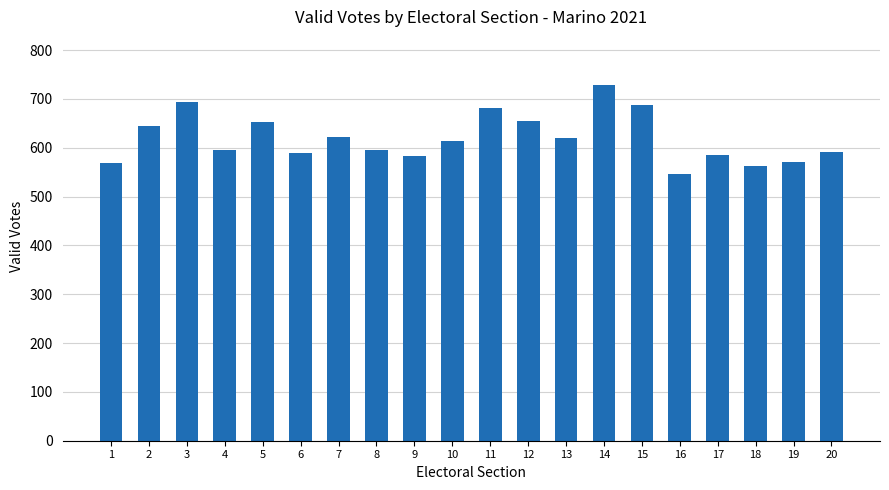

Between 8 and 14, which is larger?

14